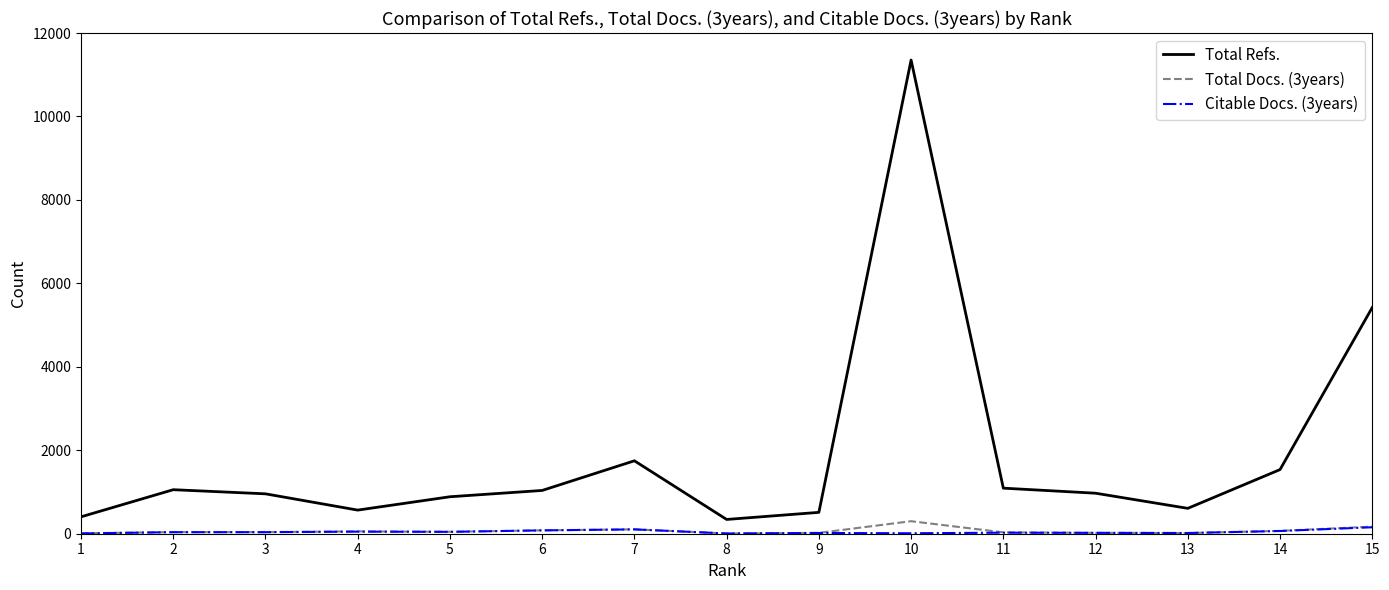

Is the value of Citable Docs. (3years) at 13 greater than the value of Total Refs. at 13?

No